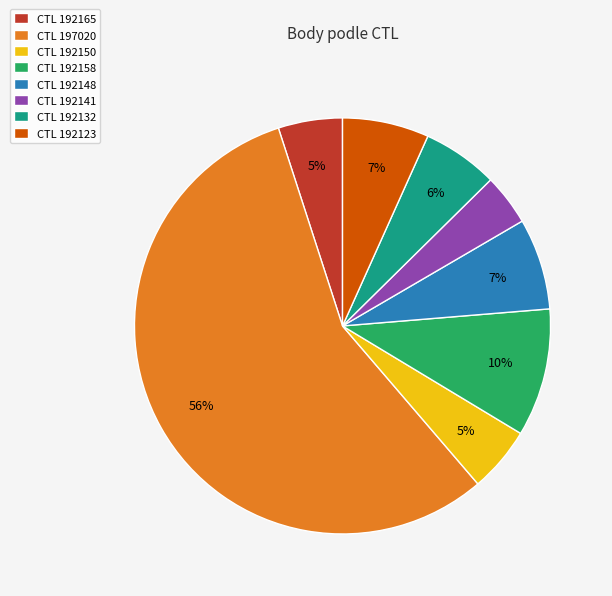

What is the smallest slice in the pie chart?

CTL 192141